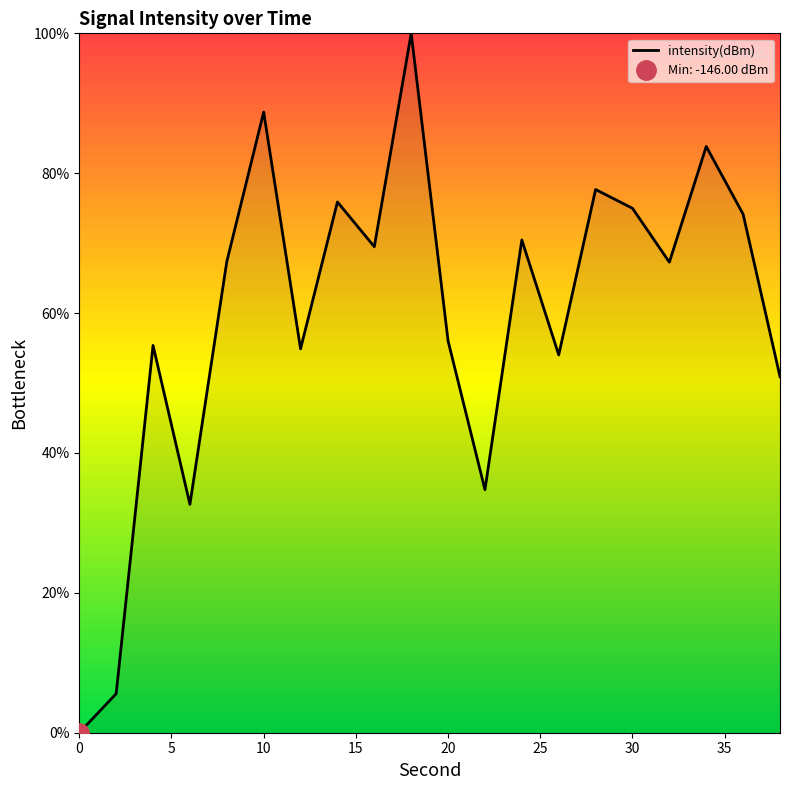

The chart shows a value of 21.3 at 6. True or false?

False